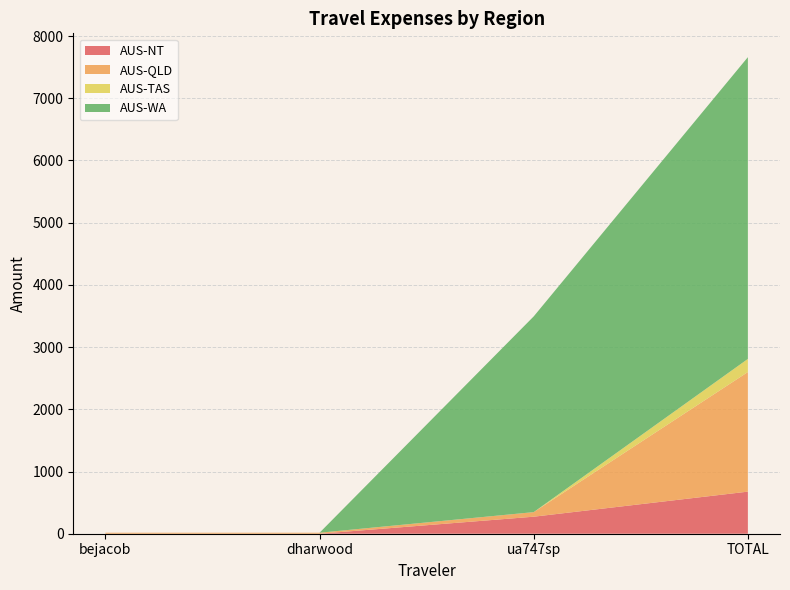

Reading left to right, what are all the values shown in this chart?

AUS-NT: 0.0	0.0	273.7	676.5
AUS-QLD: 16.0	16.0	73.5	1922.4
AUS-TAS: 0.0	0.0	0.0	210.9
AUS-WA: 0.0	0.0	3146.1	4850.4